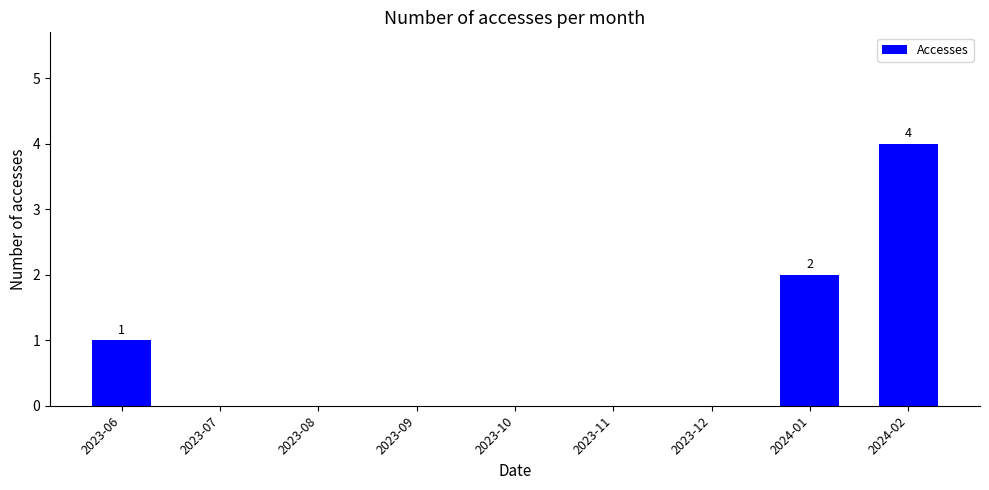

True or false: the data shows 0 at 2023-12.

True